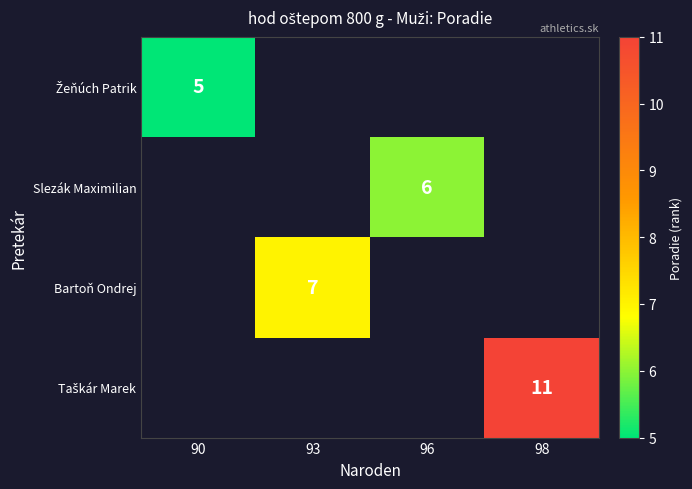

Count the number of categories in the chart.

4